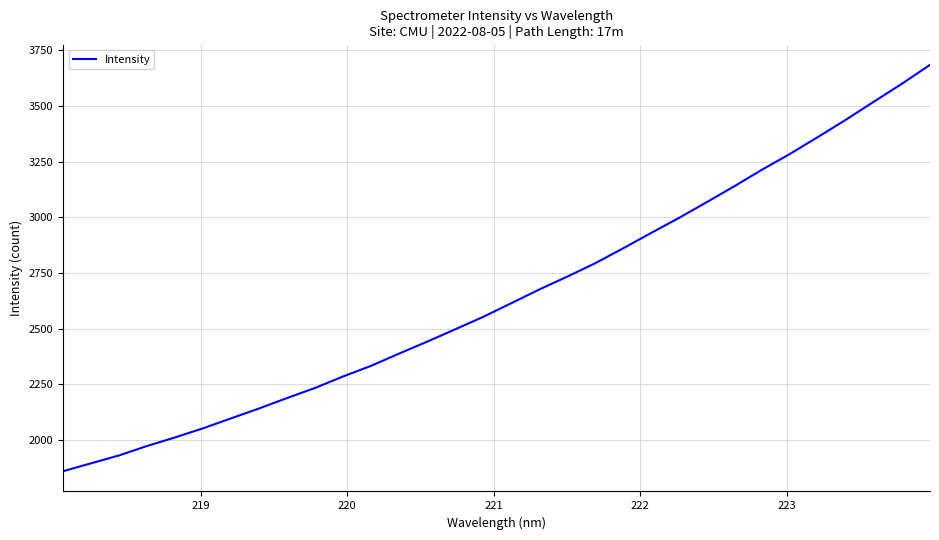

What is the minimum value shown in the chart?

1860.1